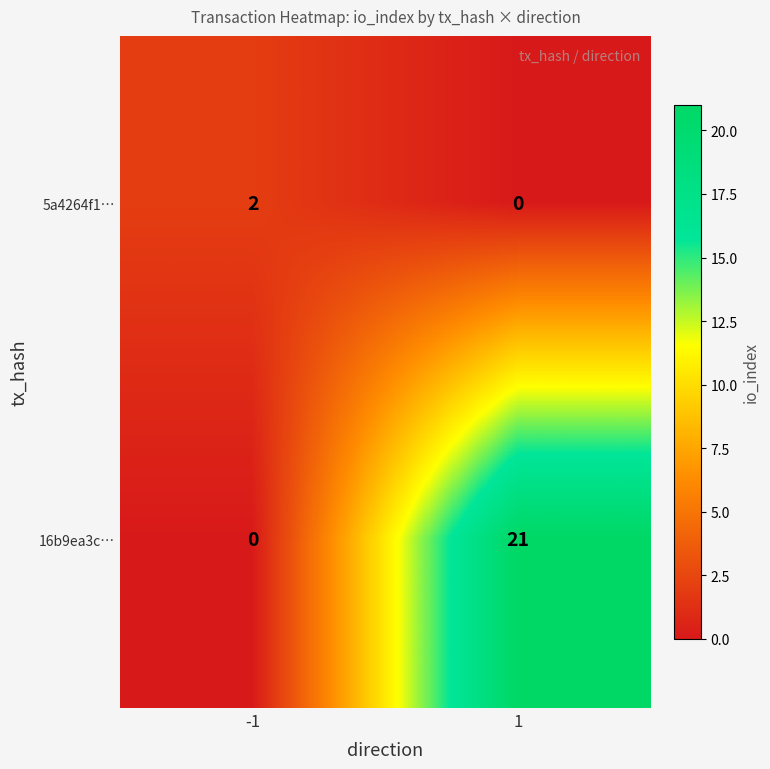

Is it true that 16b9ea3c… equals -9 at -1?

False